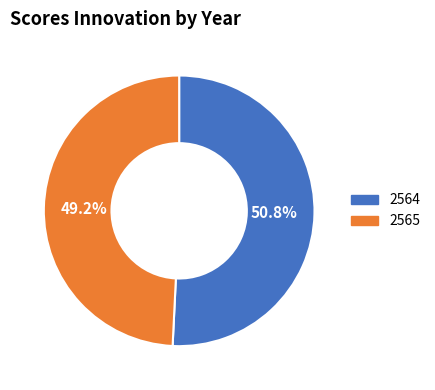

To the nearest percent, what portion does 2564 represent?

51%